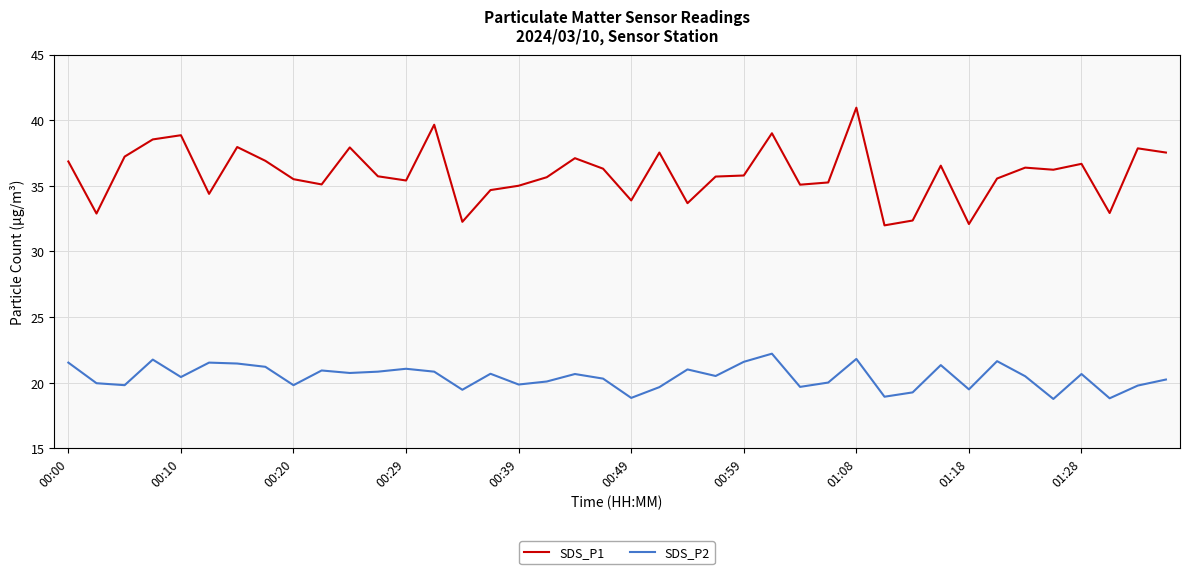

In SDS_P2, how many points are higher than both neighbors (excluding endpoints)?

12